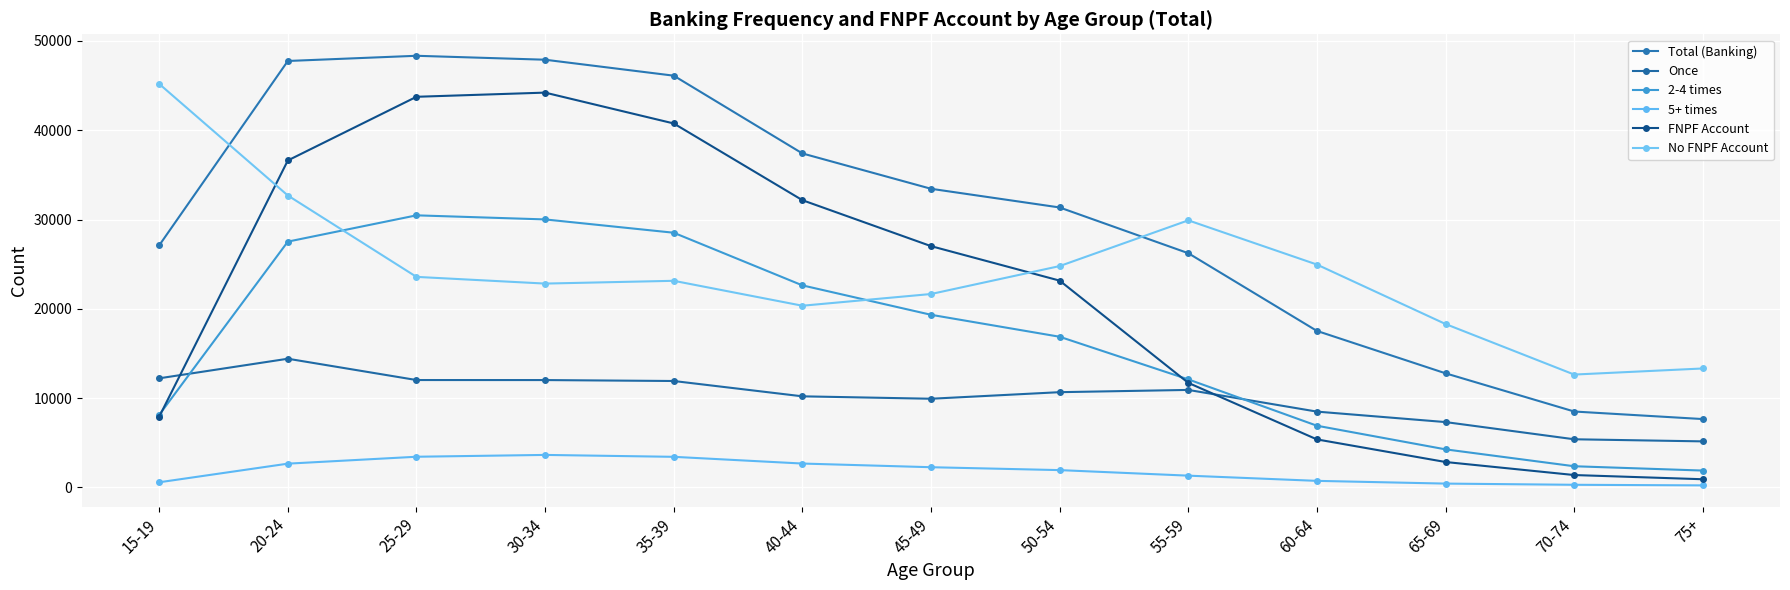

What value does the 5+ times series have at 65-69?

431